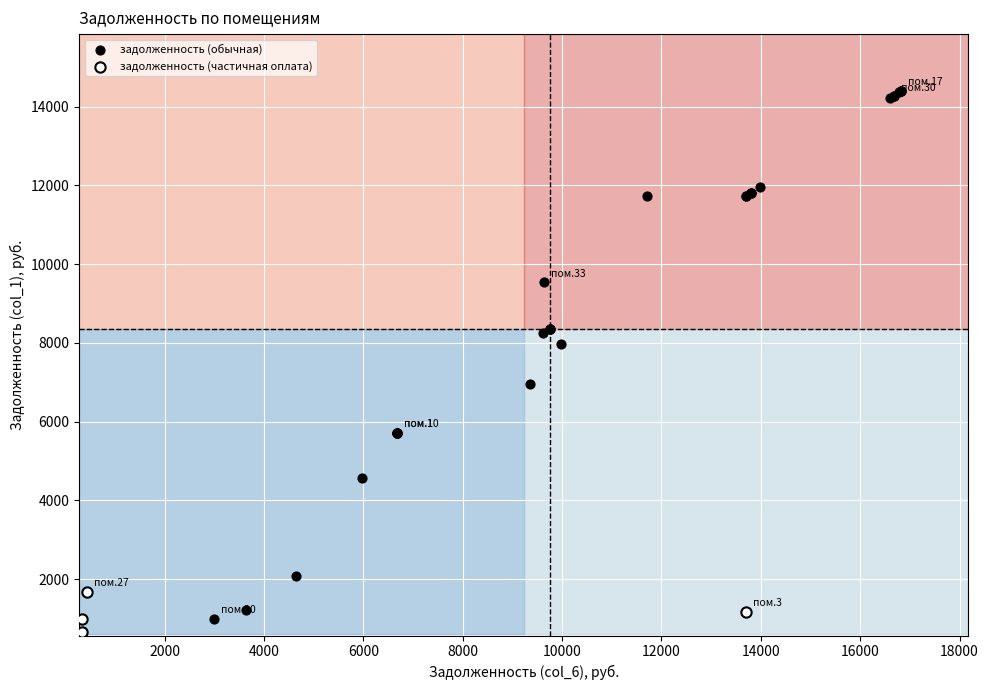

Which series has the largest Y range (max minus min)?

задолженность (обычная)